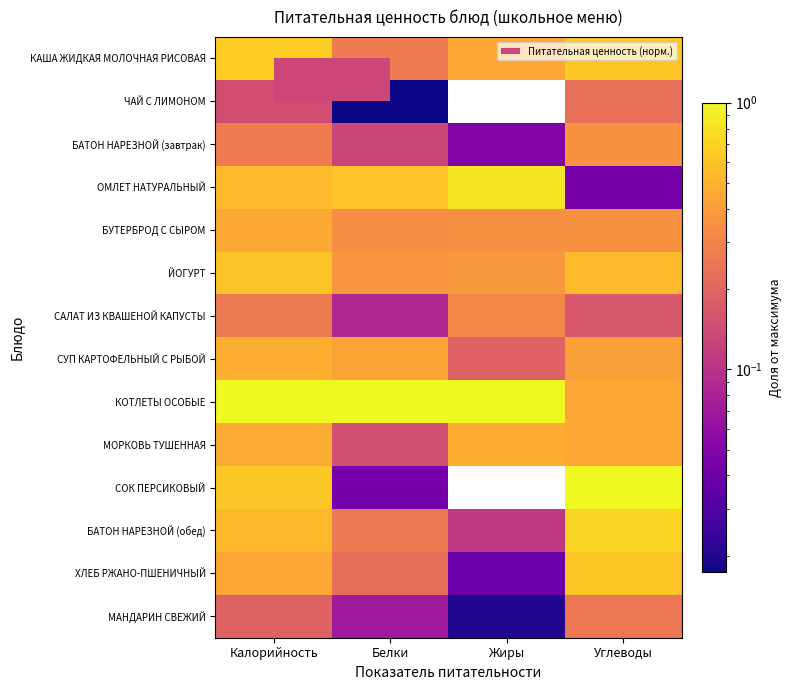

Which series has the largest total across all categories?

КОТЛЕТЫ ОСОБЫЕ